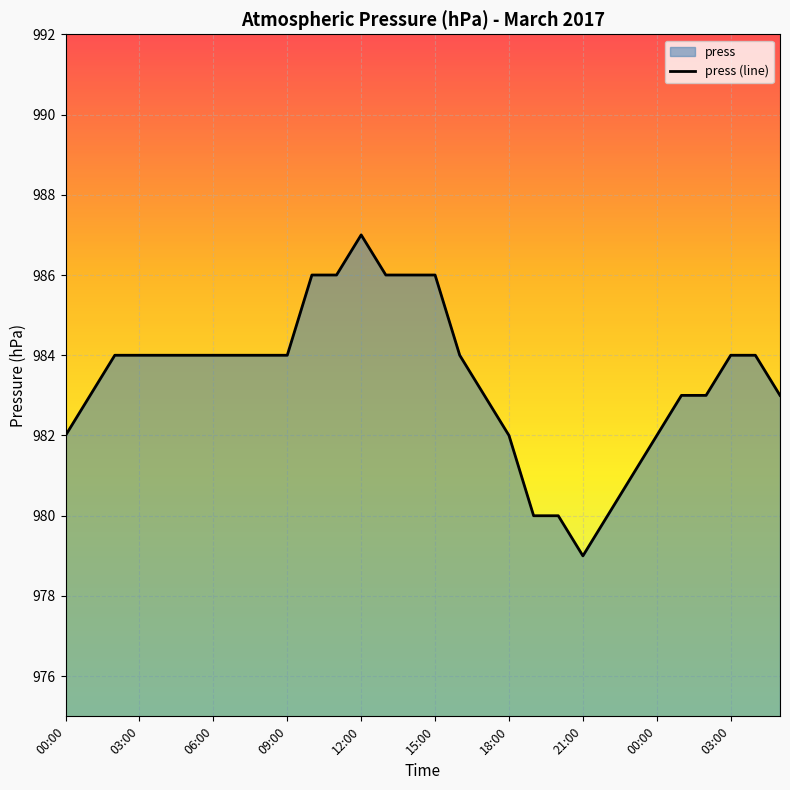

The chart shows a value of 981 at 23:00. True or false?

True